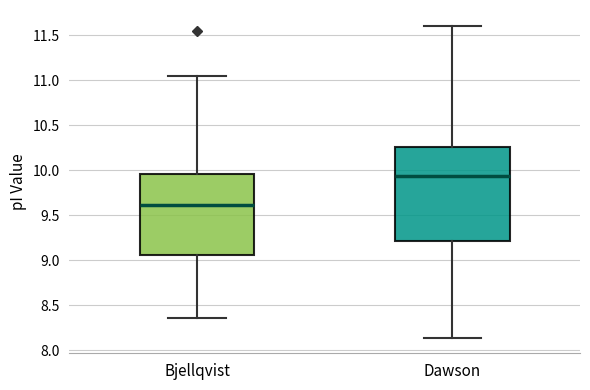

Reading left to right, transcribe this box plot: for each box, give where its median line is, the range the box spans, and where its two whiskers end, as read against the y-axis. The values are not printed on the chart, so give them approximately, as read against the axis.

Bjellqvist: median 9.60, box 9.05 to 9.95, whiskers 8.35 to 11.05
Dawson: median 9.95, box 9.20 to 10.25, whiskers 8.15 to 11.60